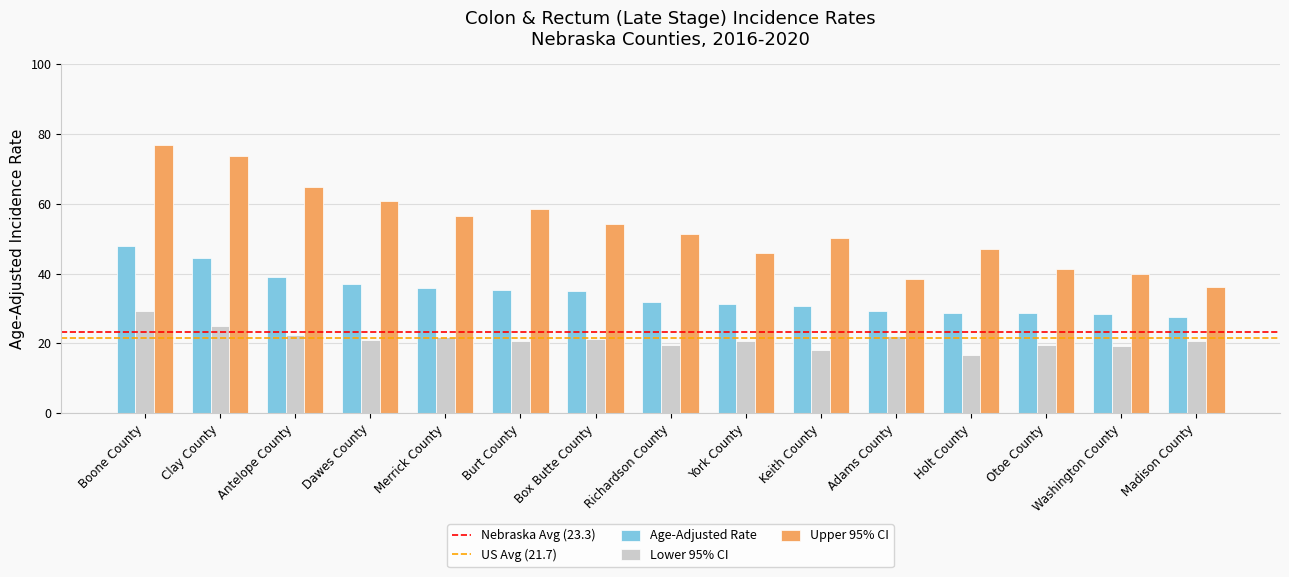

Read the Lower 95% CI value at Dawes County.

20.9